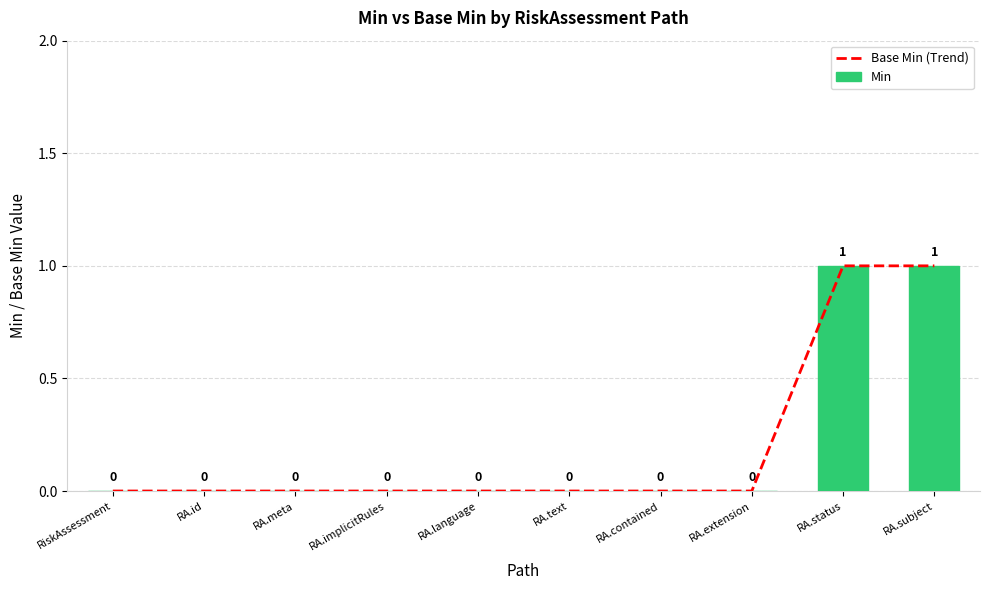

Which category has the lowest value across all series?

RiskAssessment